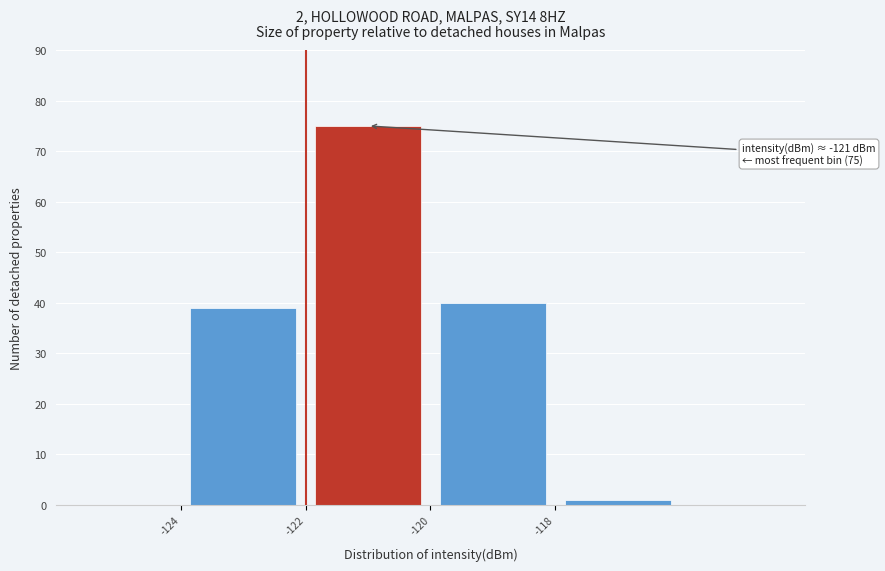

Which range on the x-axis has the tallest bar?

-122 to -120